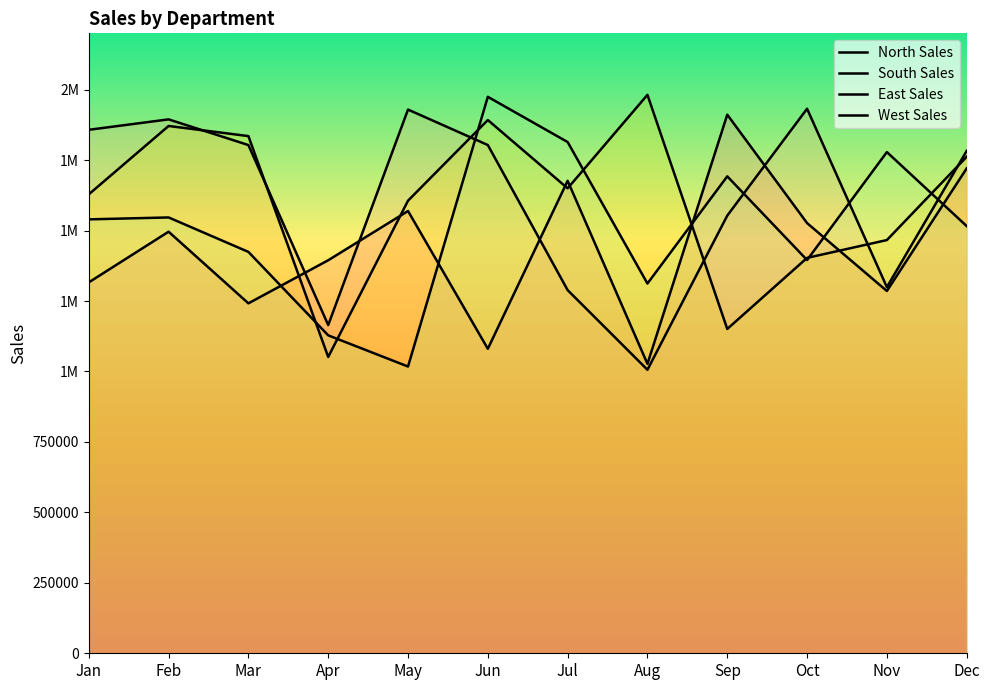

True or false: North Sales has a value of 624586 at Aug.

False